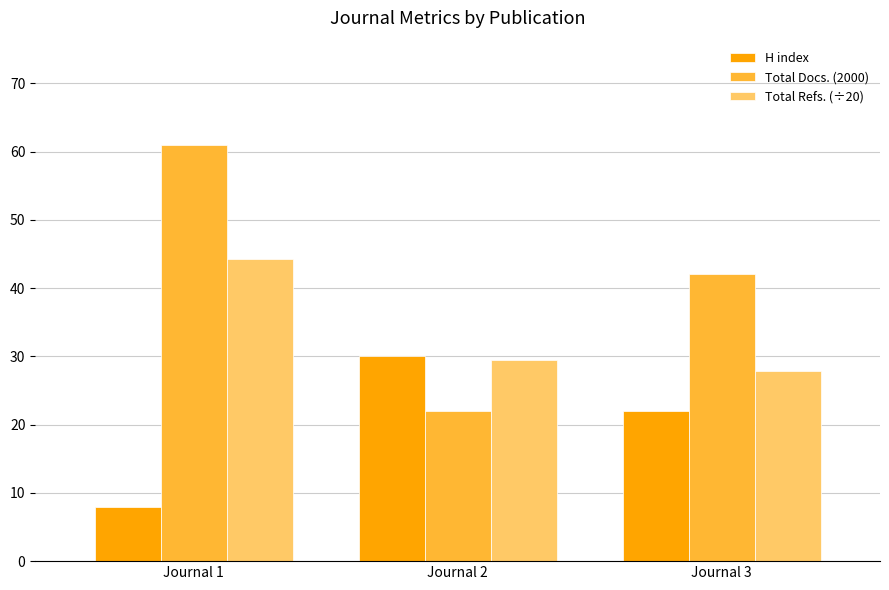

How many H index values are between 8 and 30?

3